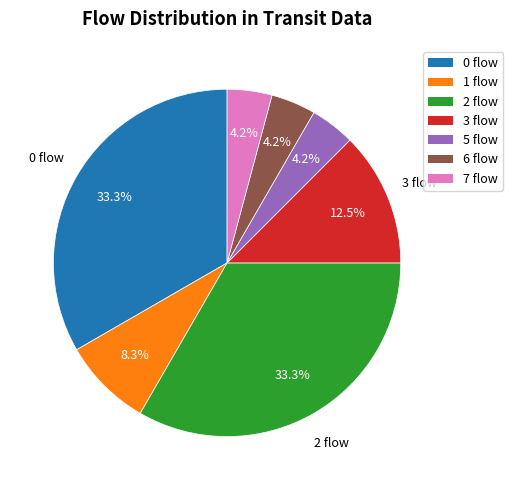

How many slices are in this pie chart?

7